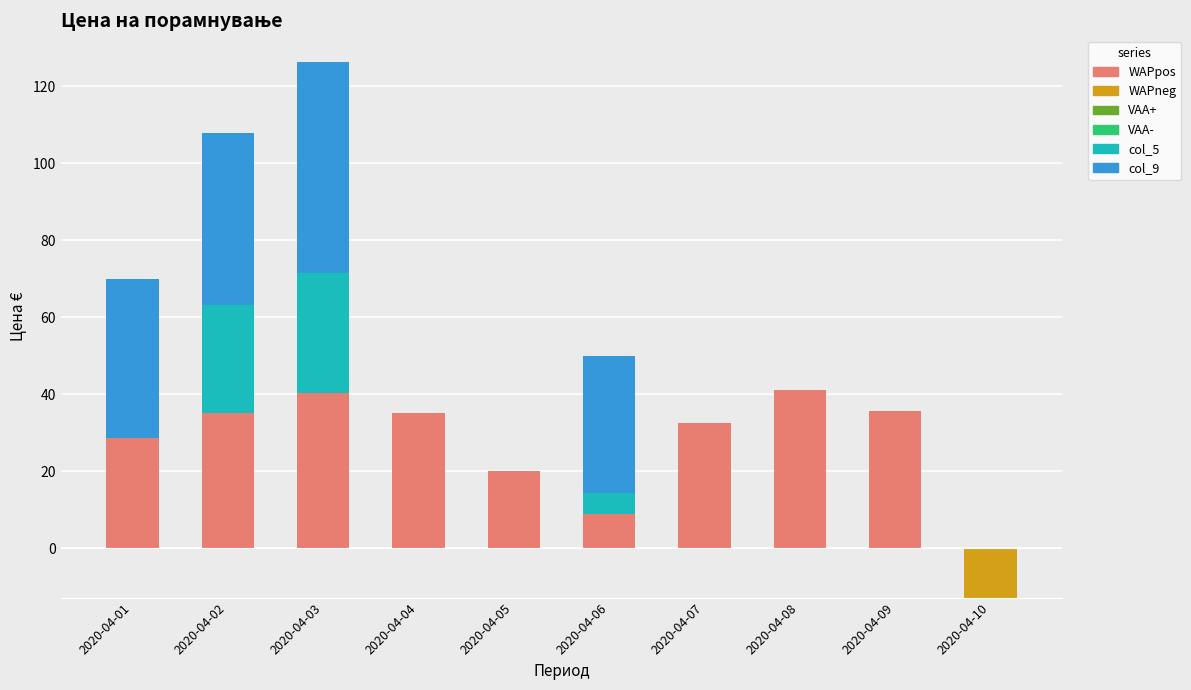

Which series has the largest total across all categories?

WAPpos